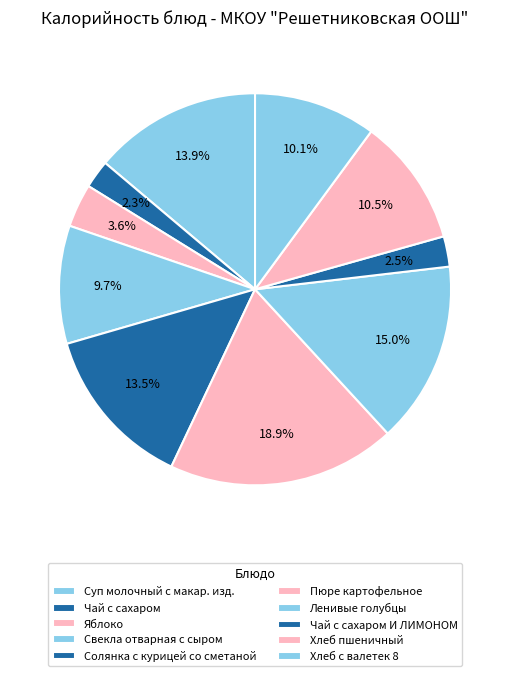

To the nearest percent, what percentage of the pie is Свекла отварная с сыром?

10%